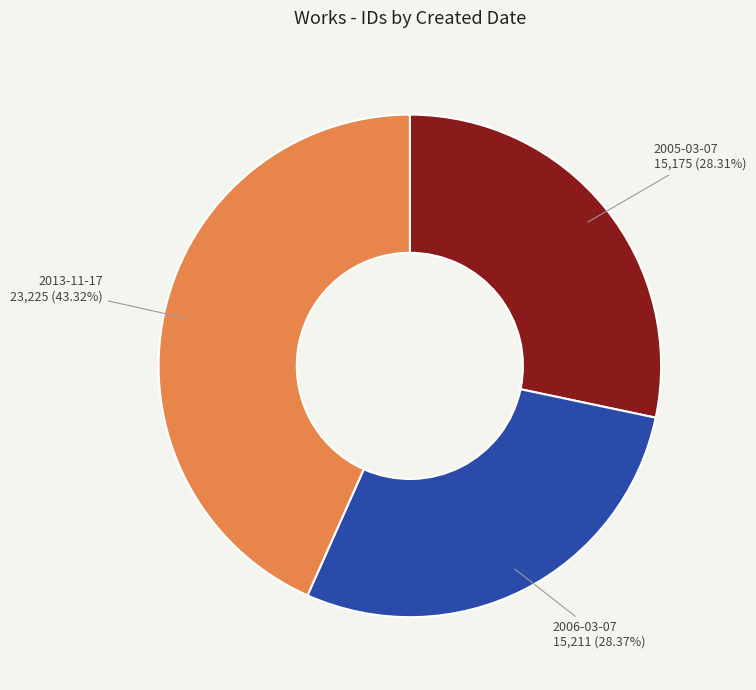

What is the ratio of the value at 2013-11-17 to the value at 2006-03-07?

1.5